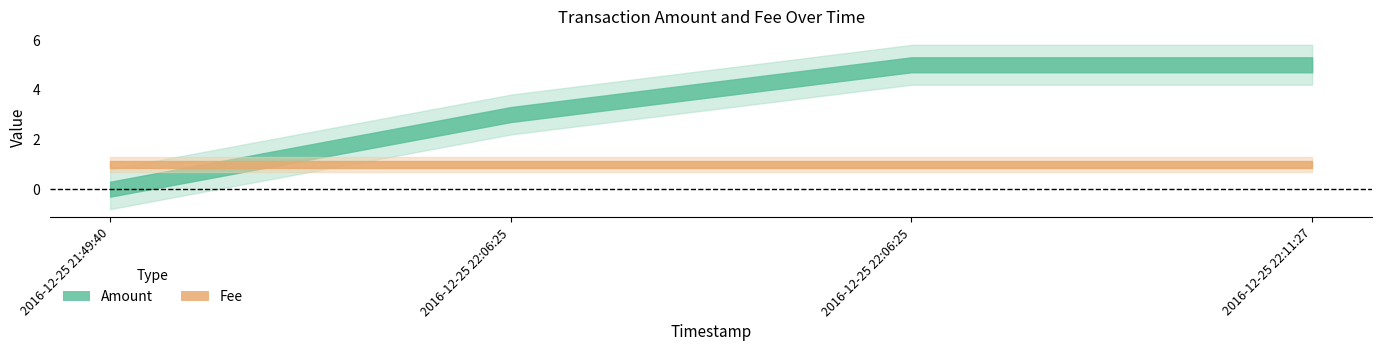

What is the average value of the Fee series?

1